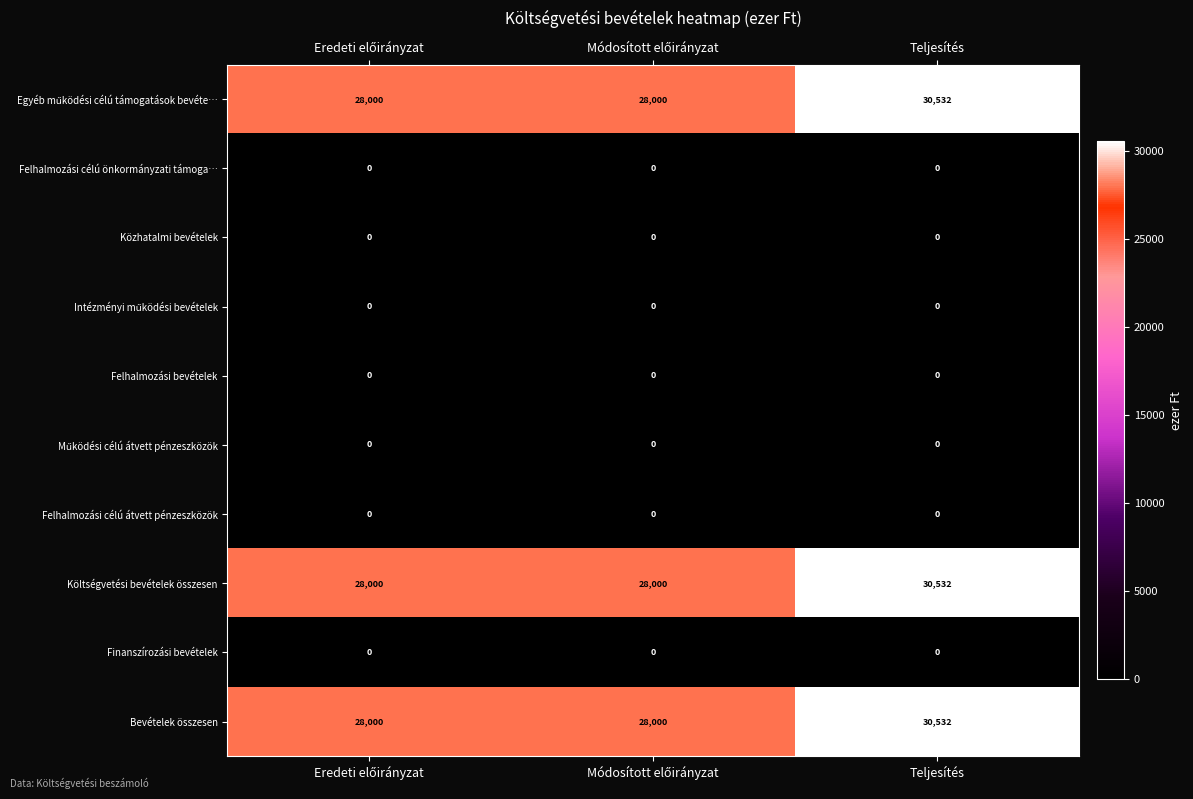

How many series are shown in this chart?

10